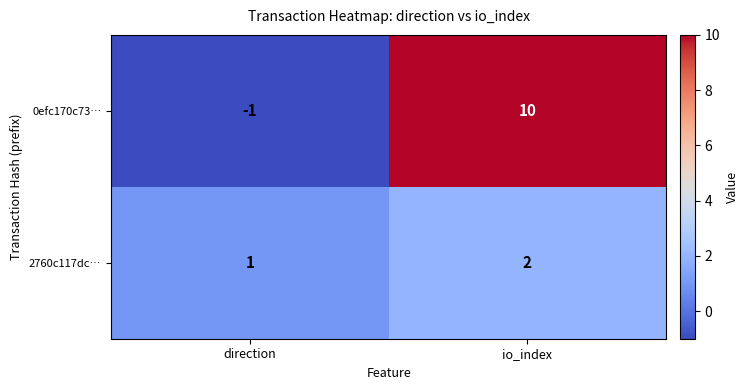

The value of 0efc170c73… at io_index is 10. True or false?

True